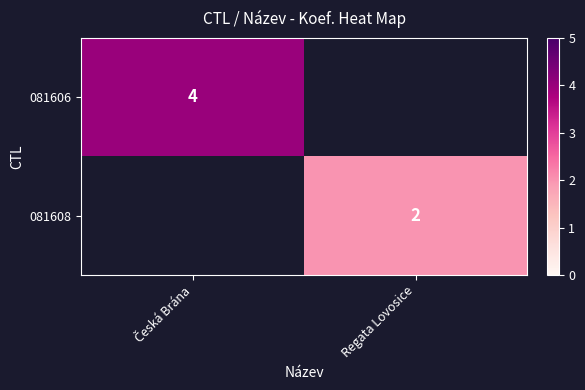

The value of 081608 at Regata Lovosice is 4. True or false?

False